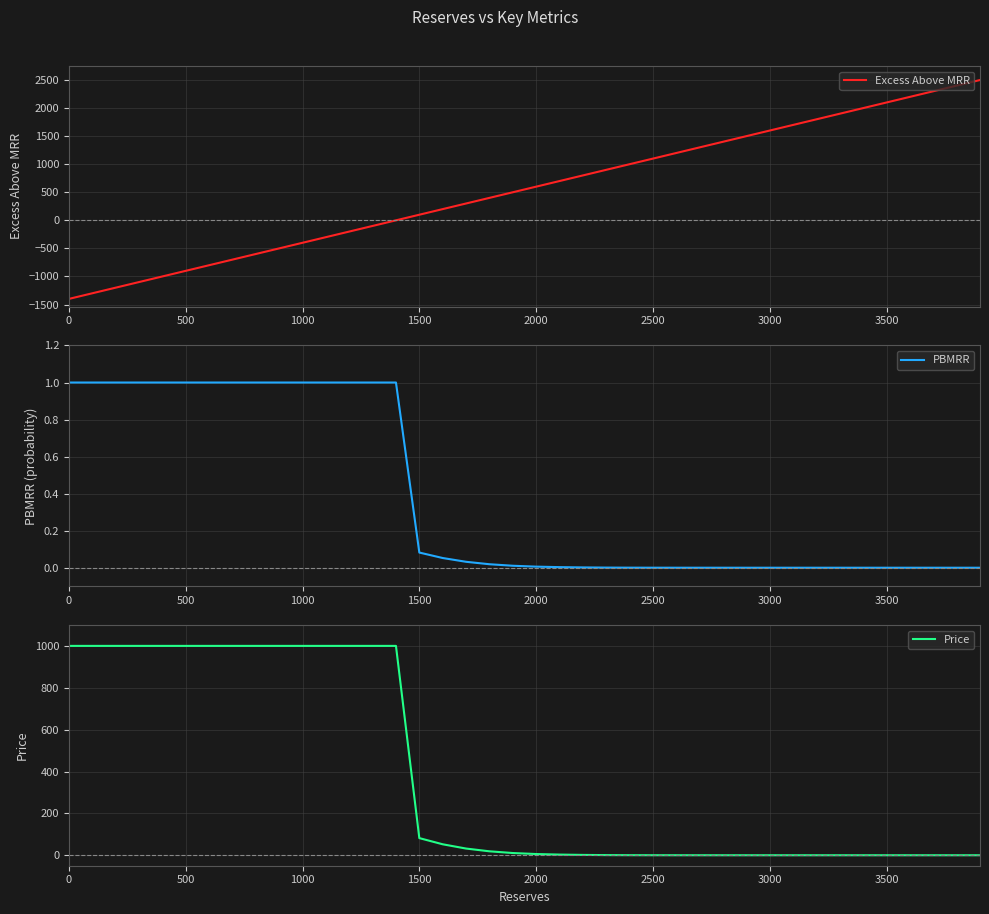

How many values in the Excess Above MRR series exceed 600?

19